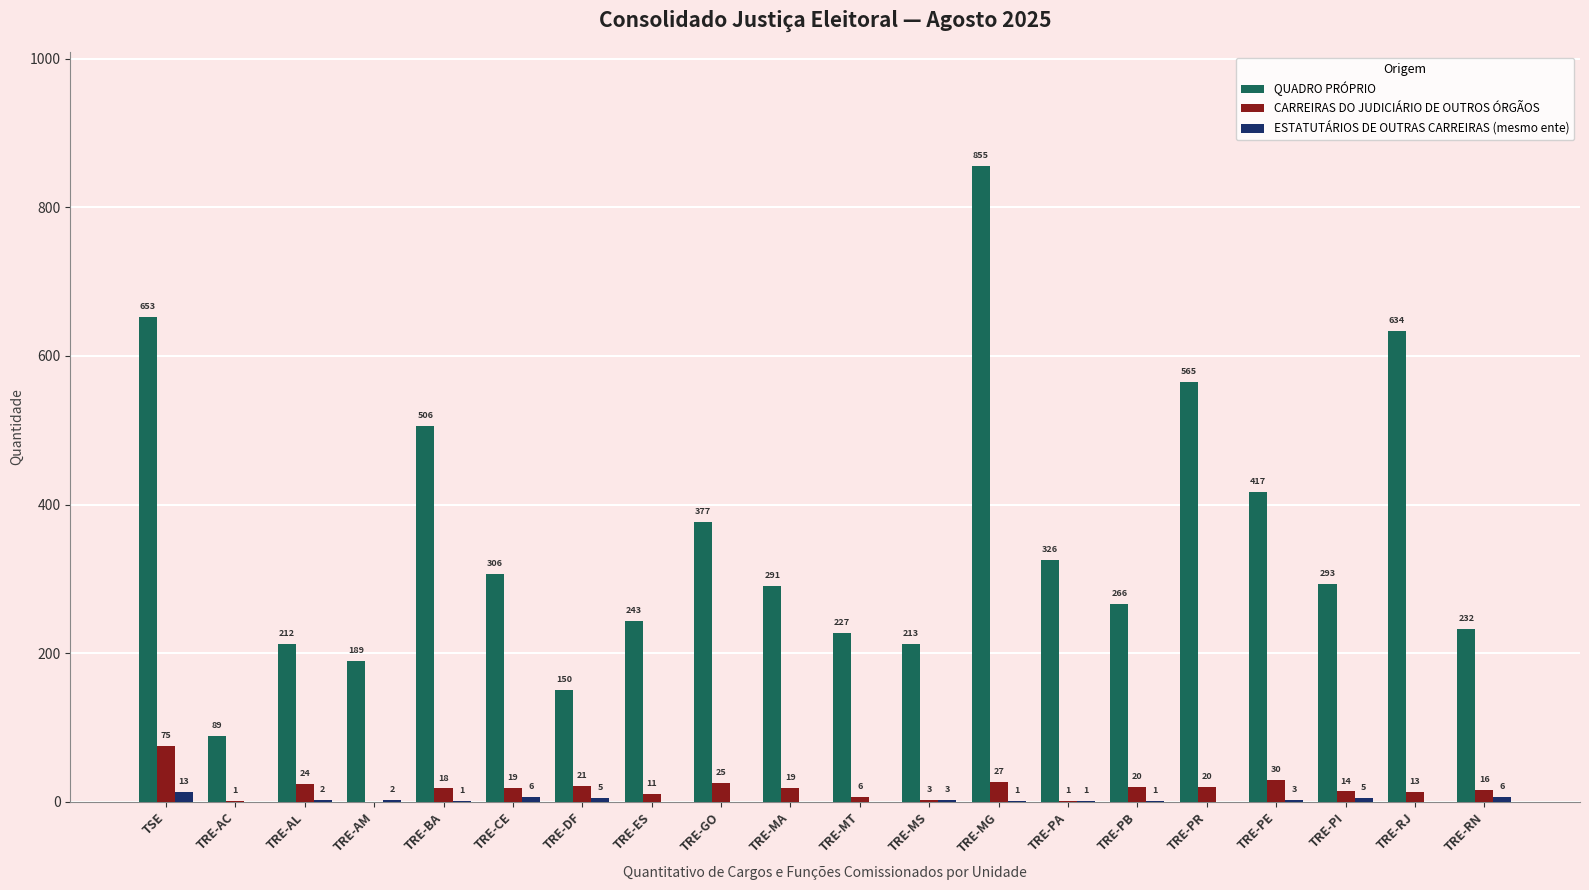

What is the highest value of the QUADRO PRÓPRIO series?

855